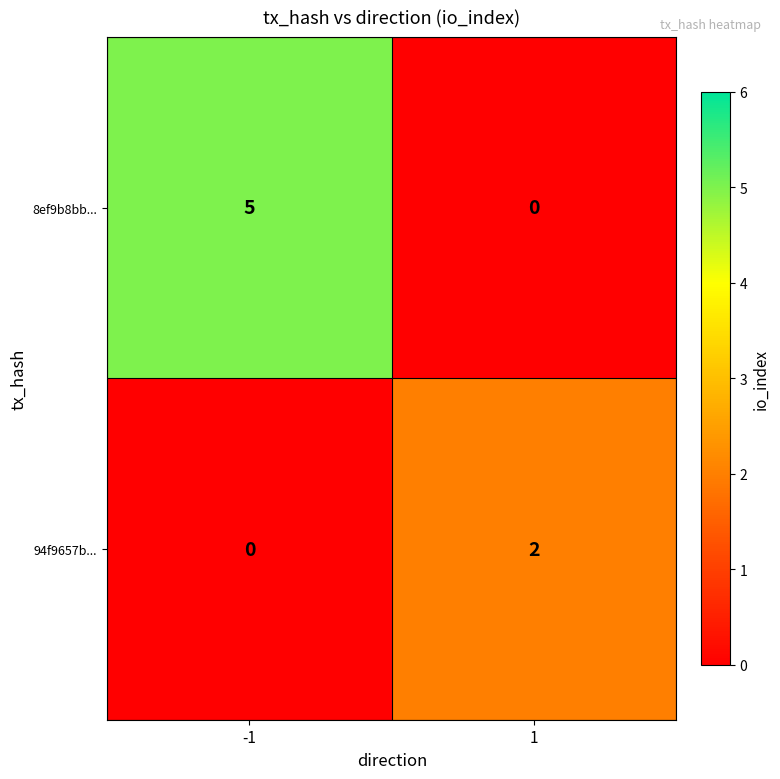

What is the spread (max minus min) of values at -1?

5